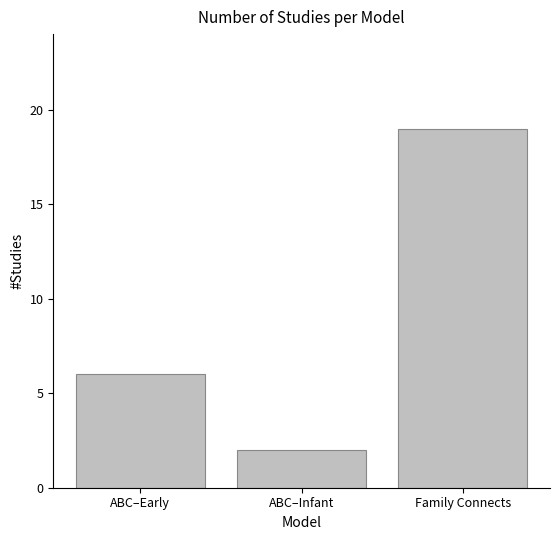

List the labels in order of value, largest first.

Family Connects, ABC–Early, ABC–Infant